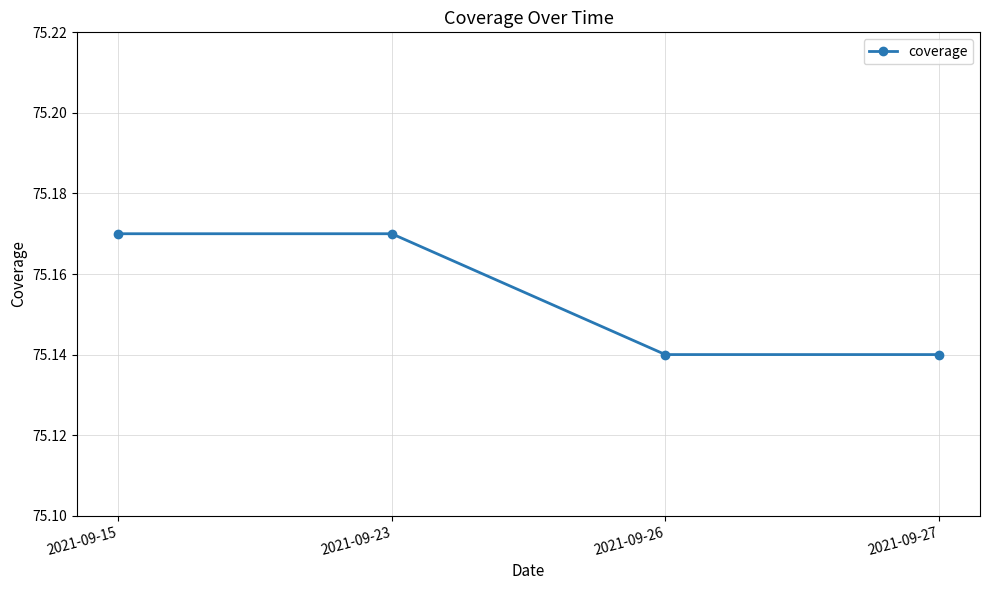

Does the chart display data point markers on the line(s)?

Yes